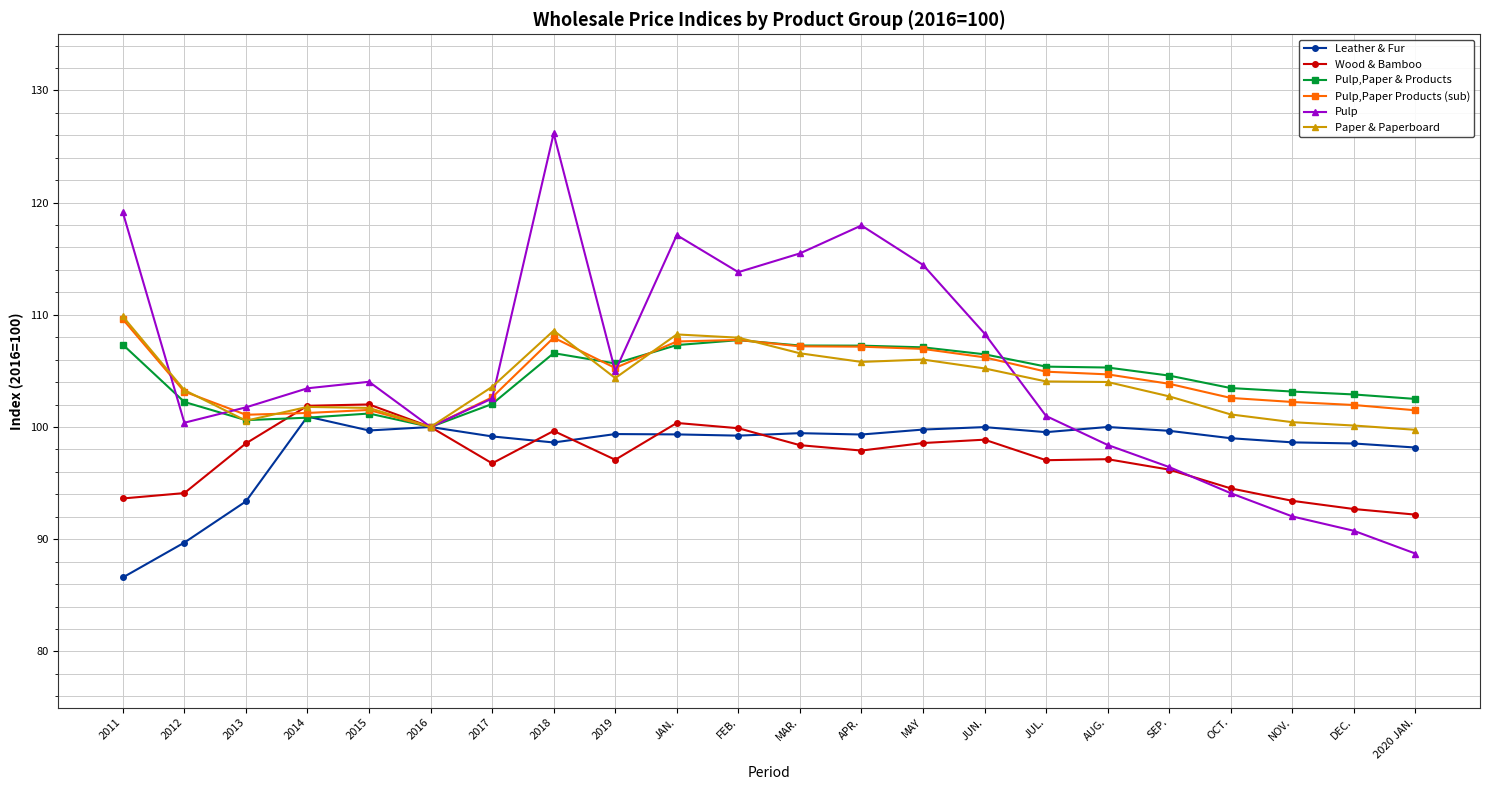

Which series has the largest total across all categories?

Pulp